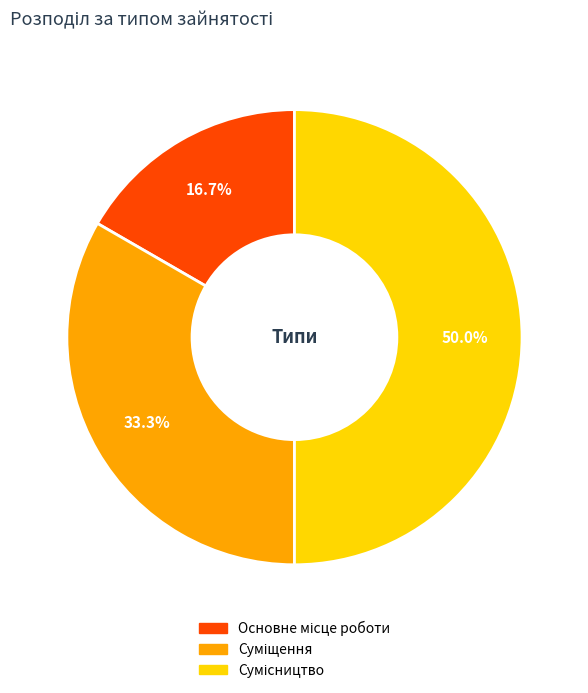

How many segments does this pie chart have?

3